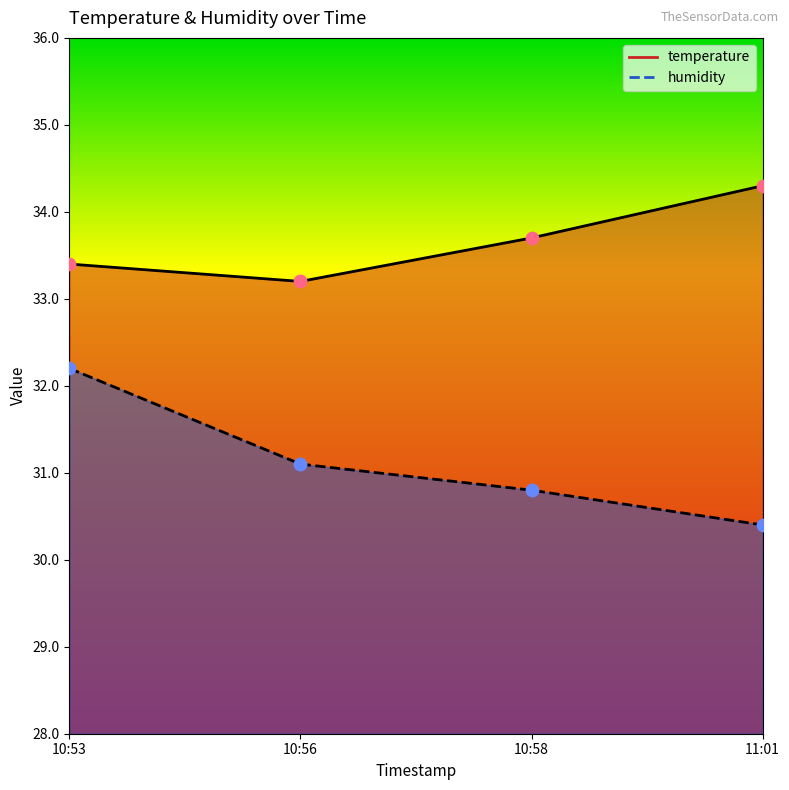

Which series reaches the maximum Y coordinate?

temperature